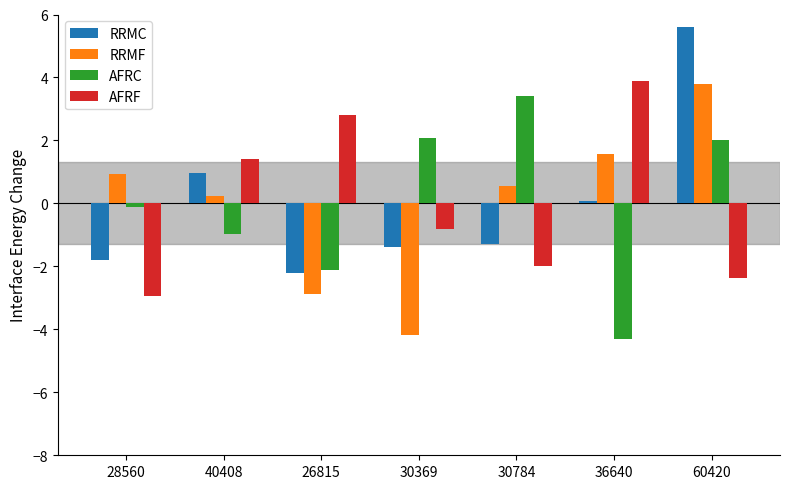

At which label does RRMF reach its minimum?

30369